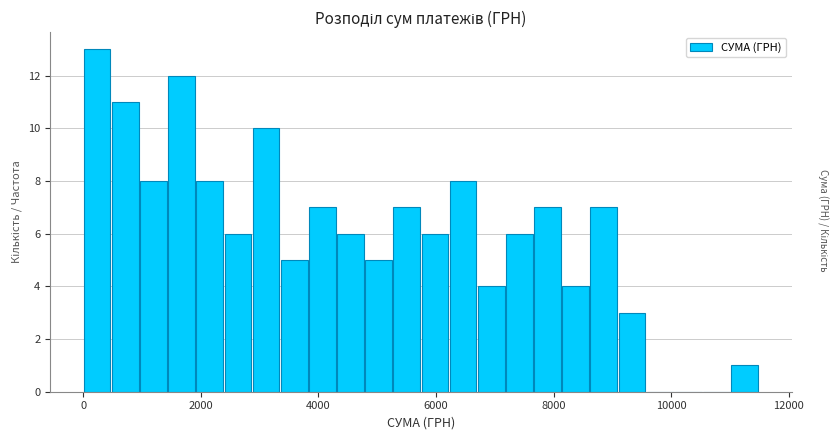

Read against the x-axis, roughly where is the centre of the tallest bar?

200